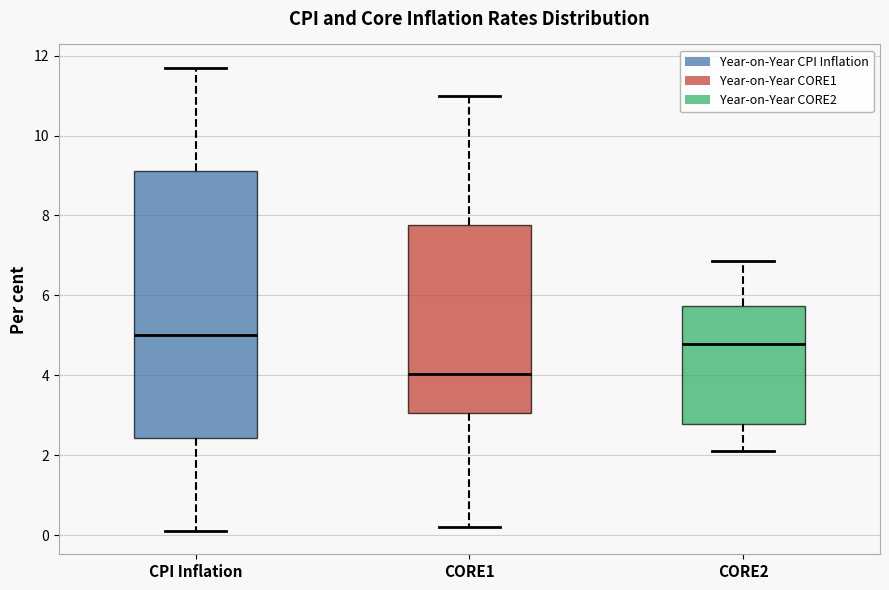

Which box is the tallest, from its lower edge to its upper edge?

CPI Inflation